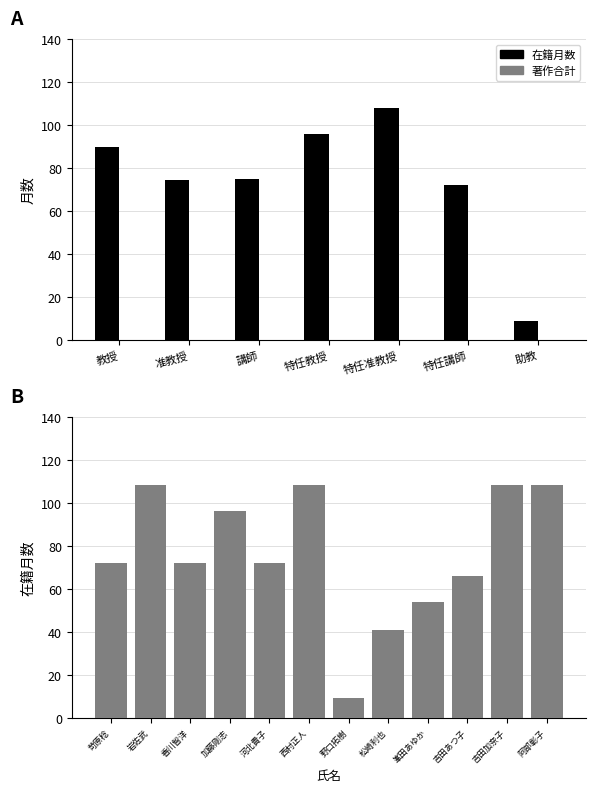

What is the label of the 5th bar from the left?

特任准教授